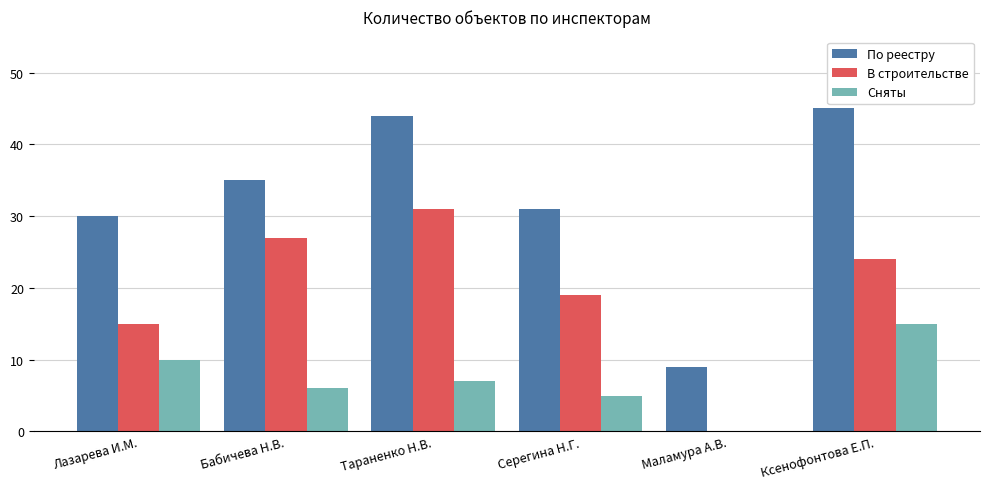

Is the value of В строительстве at Бабичева Н.В. greater than the value of Сняты at Ксенофонтова Е.П.?

Yes